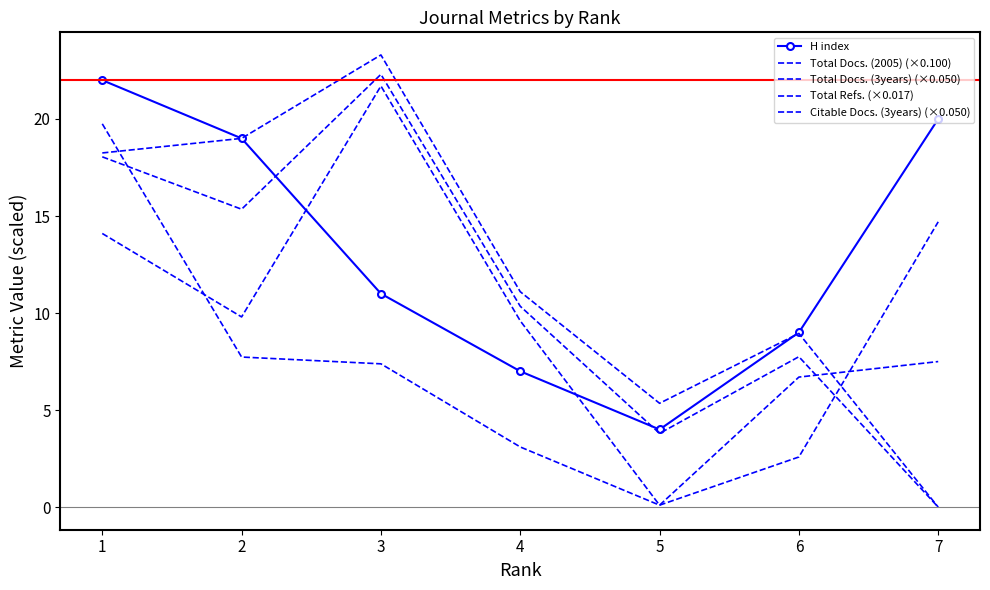

Reading left to right, list all the values displayed in this chart.

H index: 1=22.0	2=19.0	3=11.0	4=7.0	5=4.0	6=9.0	7=20.0
Total Docs. (2005) (×0.100): 1=14.1	2=9.8	3=21.7	4=9.6	5=0.1	6=6.7	7=7.5
Total Docs. (3years) (×0.050): 1=18.2	2=19.0	3=23.3	4=11.1	5=5.4	6=9.0	7=0.0
Total Refs. (×0.017): 1=19.8	2=7.7	3=7.4	4=3.1	5=0.1	6=2.6	7=14.7
Citable Docs. (3years) (×0.050): 1=18.1	2=15.4	3=22.3	4=10.4	5=3.8	6=7.8	7=0.0